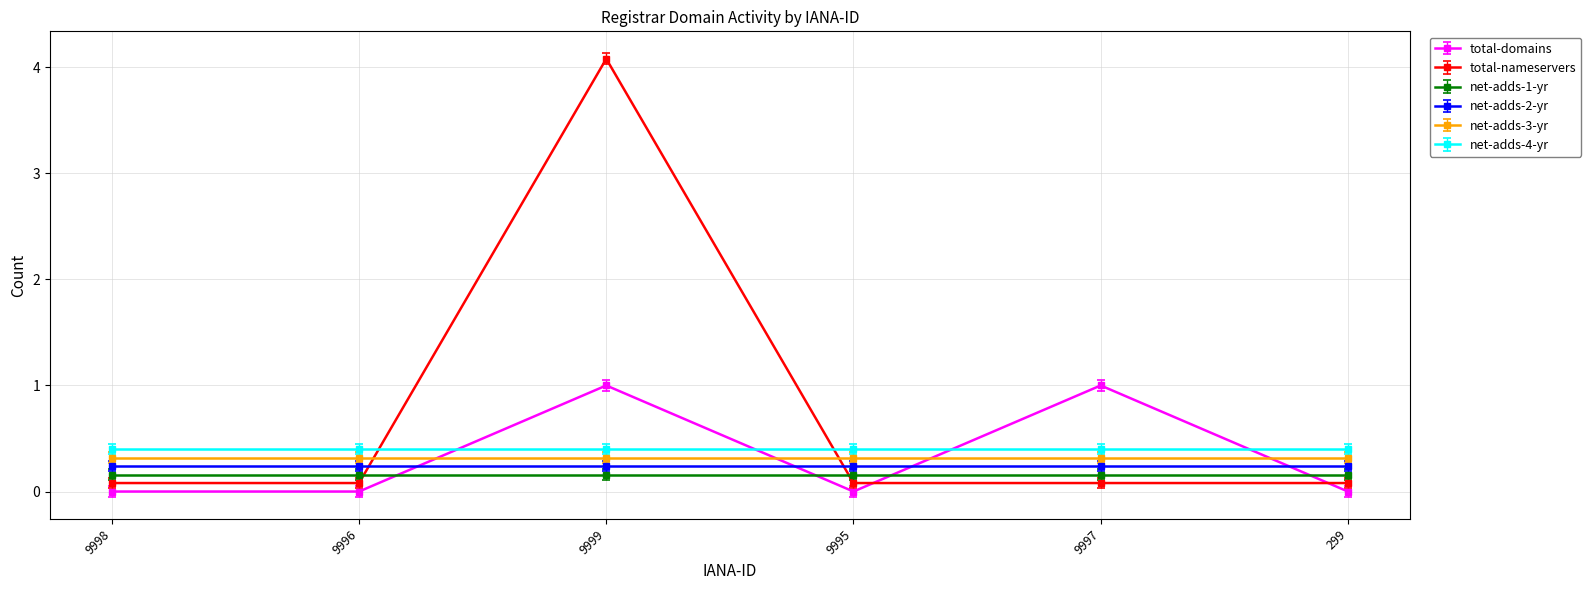

Reading left to right, list all the values displayed in this chart.

total-domains: 9998=0	9996=0	9999=1	9995=0	9997=1	299=0
total-nameservers: 9998=0	9996=0	9999=4	9995=0	9997=0	299=0
net-adds-1-yr: 9998=0	9996=0	9999=0	9995=0	9997=0	299=0
net-adds-2-yr: 9998=0	9996=0	9999=0	9995=0	9997=0	299=0
net-adds-3-yr: 9998=0	9996=0	9999=0	9995=0	9997=0	299=0
net-adds-4-yr: 9998=0	9996=0	9999=0	9995=0	9997=0	299=0